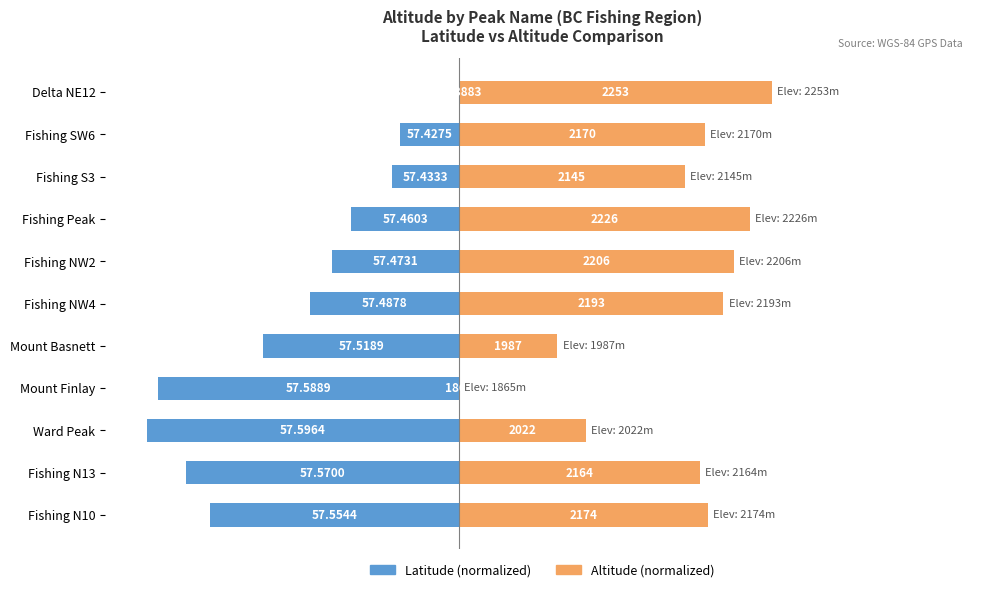

How many data points in Latitude (normalized) are less than -28?

6